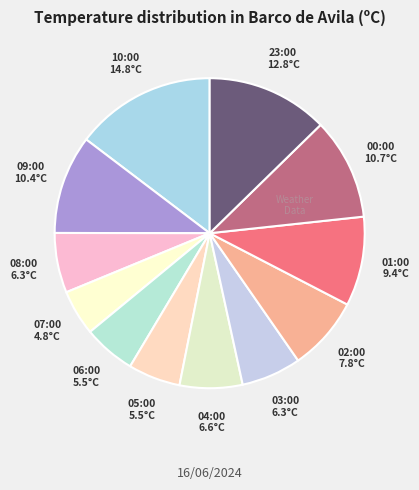

Which has a higher value, 06:00 or 09:00?

09:00